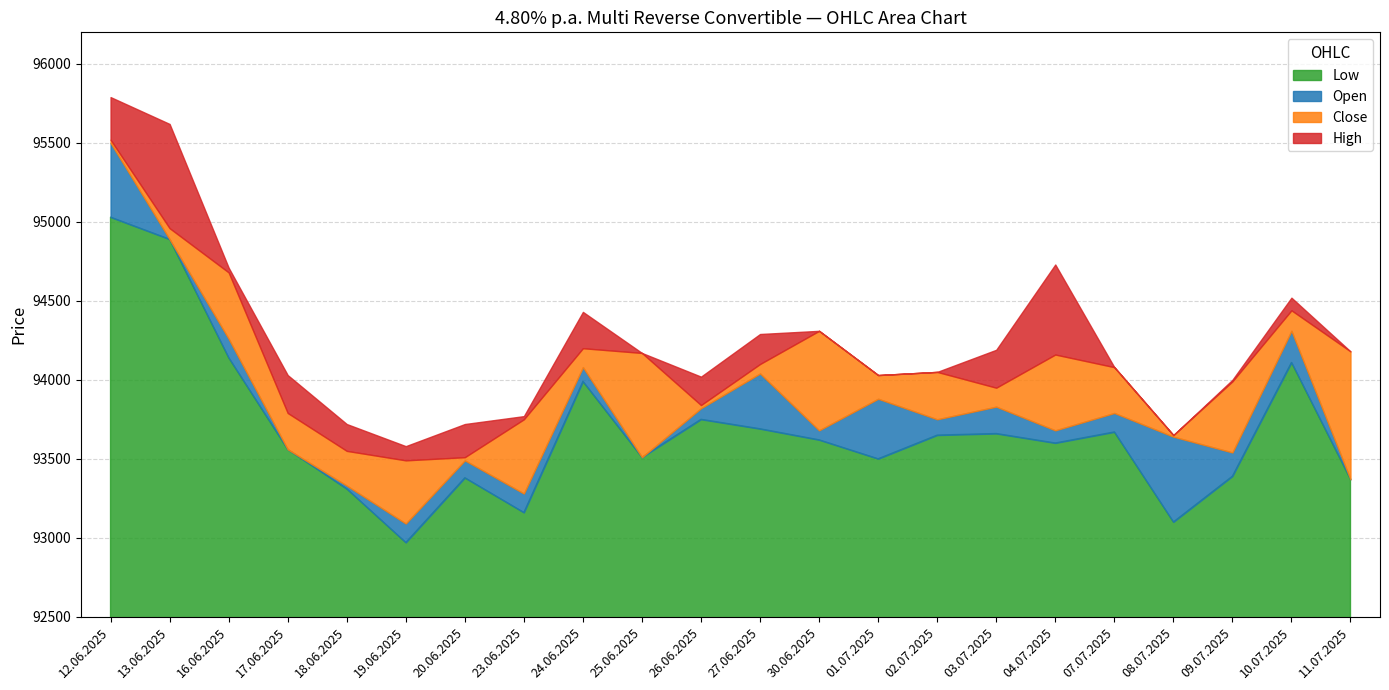

The Low series shows 155685 at 25.06.2025. True or false?

False